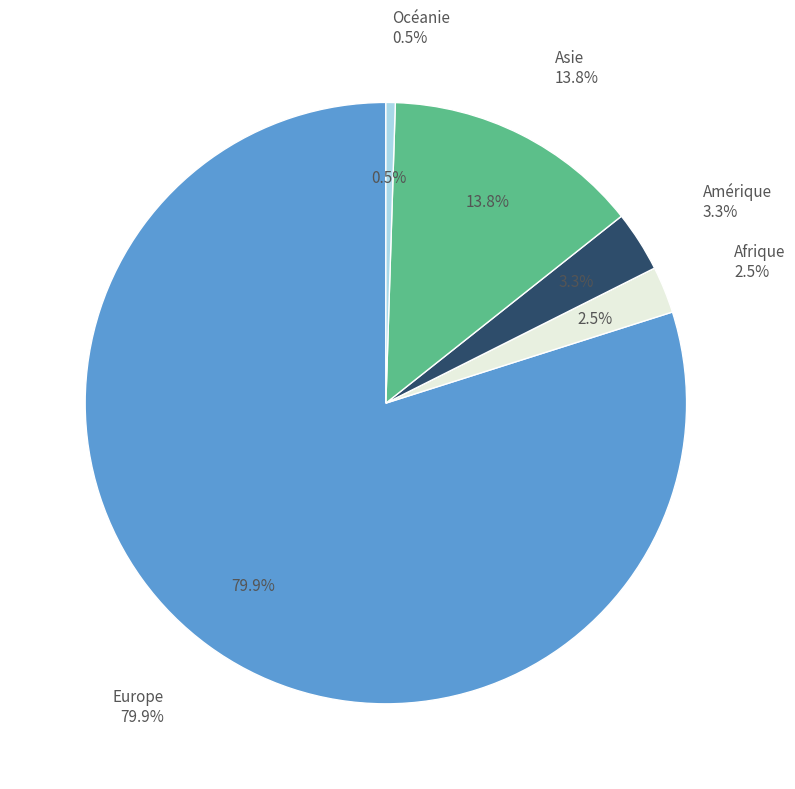

To the nearest percent, what is the combined percentage of Océanie and Europe?

80%